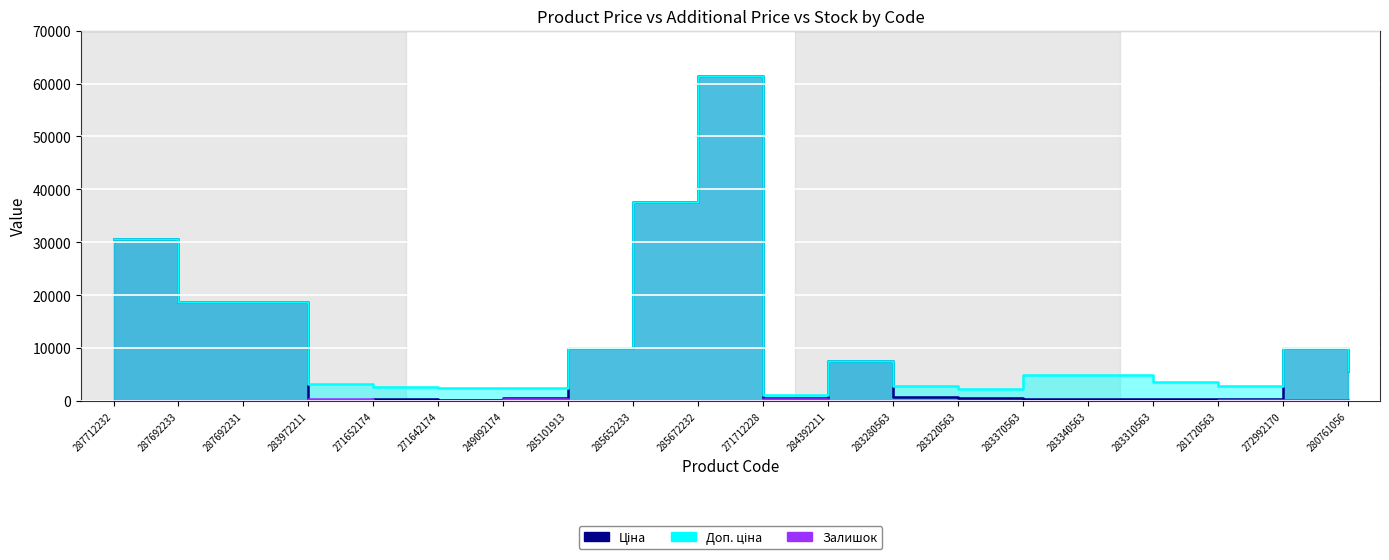

In Залишок, how many points are higher than both neighbors (excluding endpoints)?

5